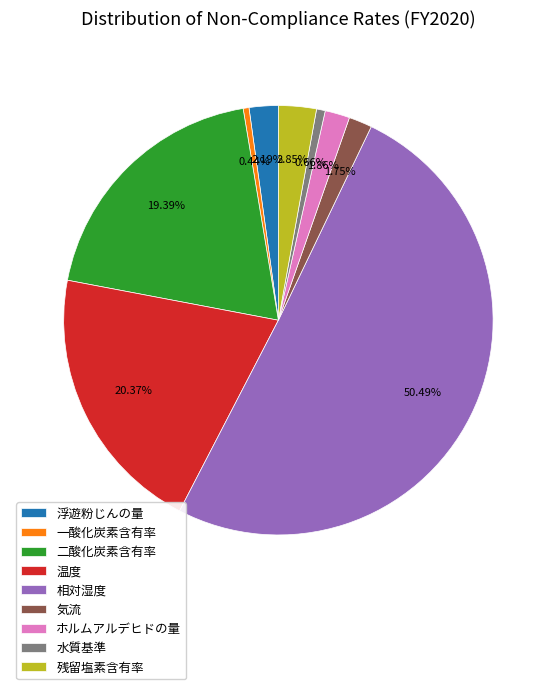

To the nearest percent, what is the average slice percentage?

11%